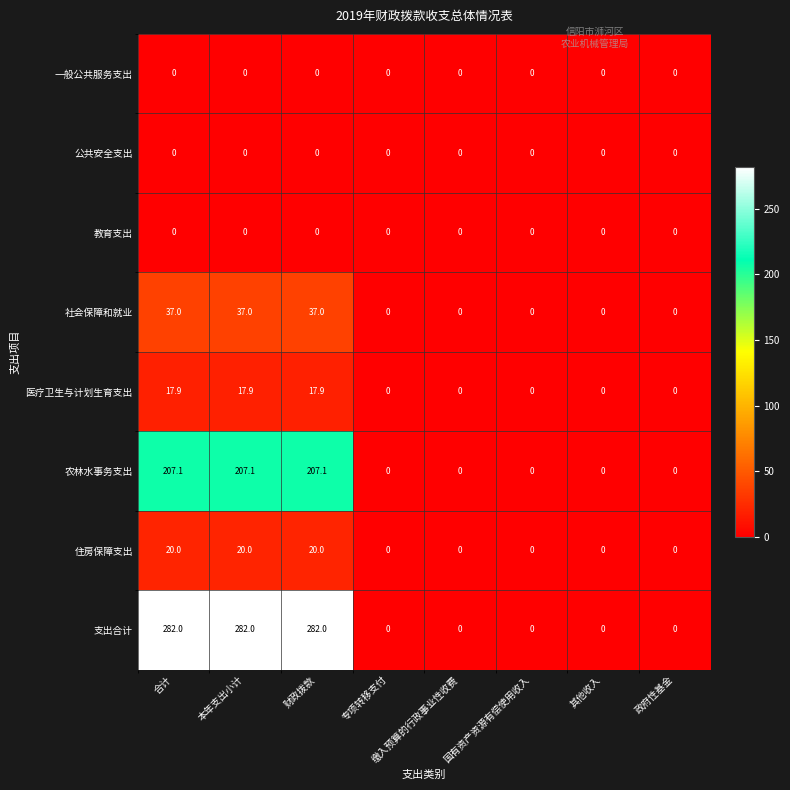

What is the spread (max minus min) of values at 合计?

282.0